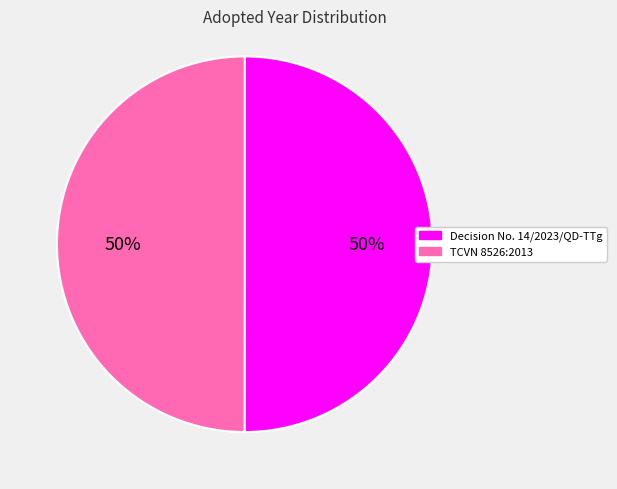

Count the number of slices in the pie.

2